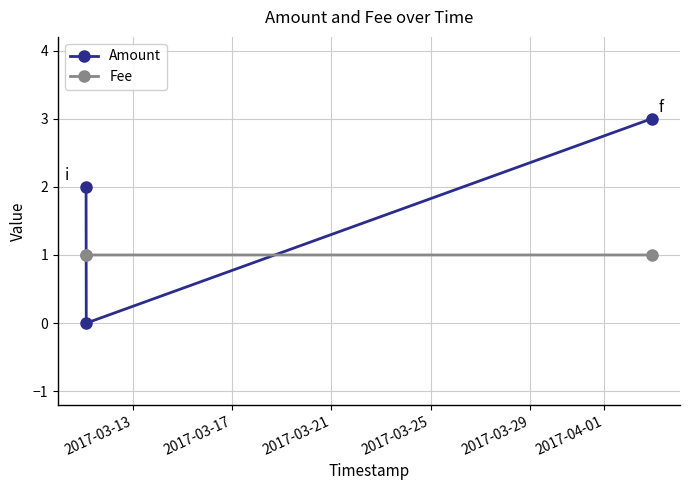

Reading right to left, transcribe all the data shown in this chart.

Amount: 3.0	0.0	2.0
Fee: 1.0	1.0	1.0